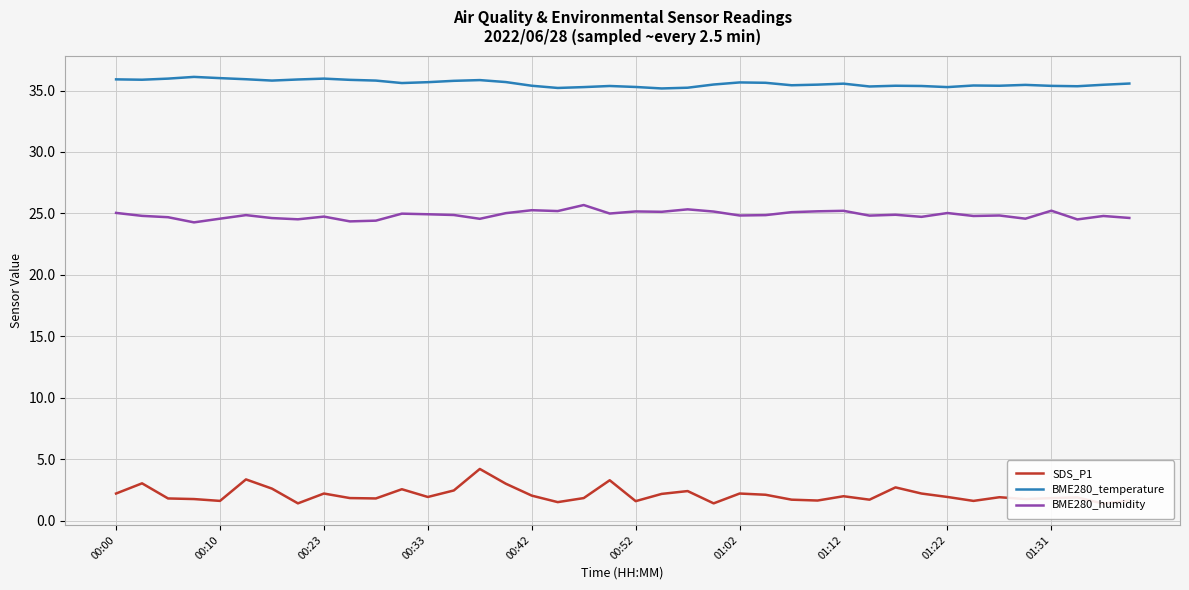

Is this an area chart (filled region under the line)?

No